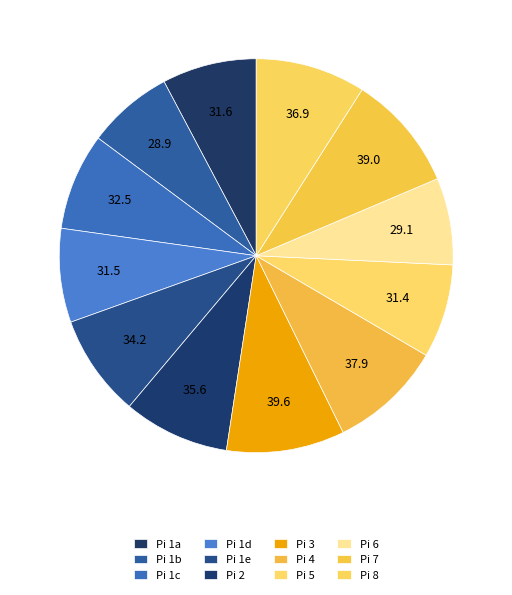

How many segments does this pie chart have?

12